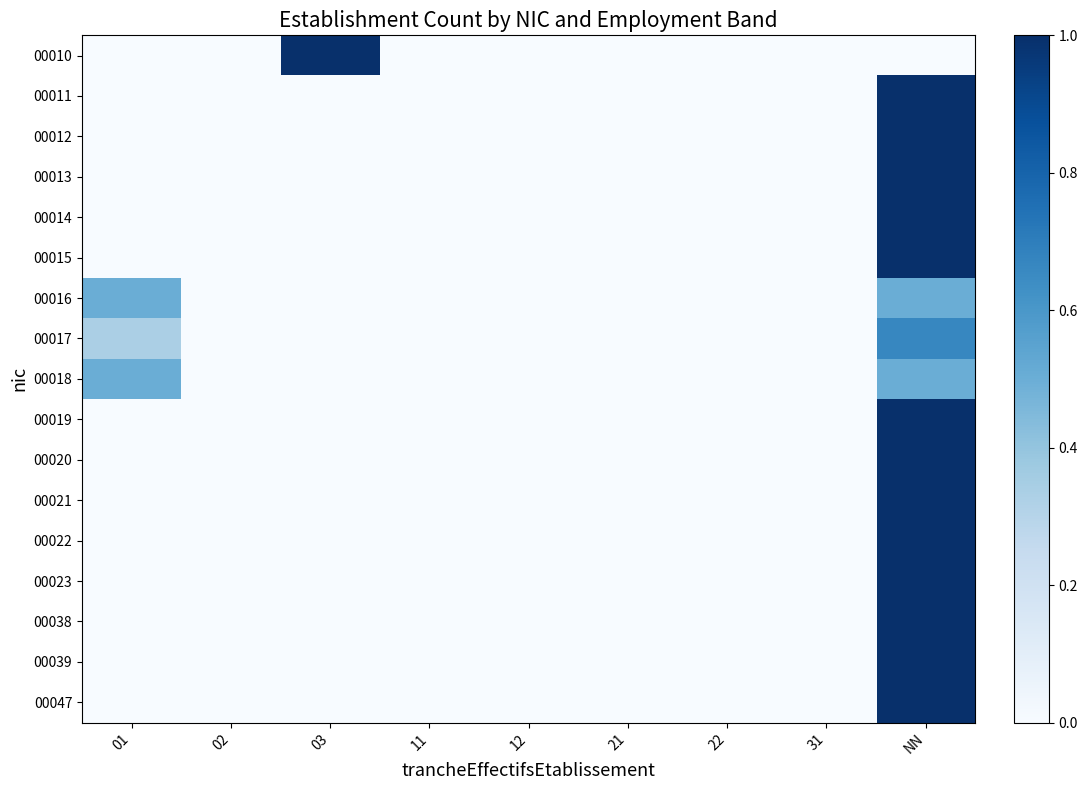

Between 03 and NN, which series saw the biggest shift?

00010